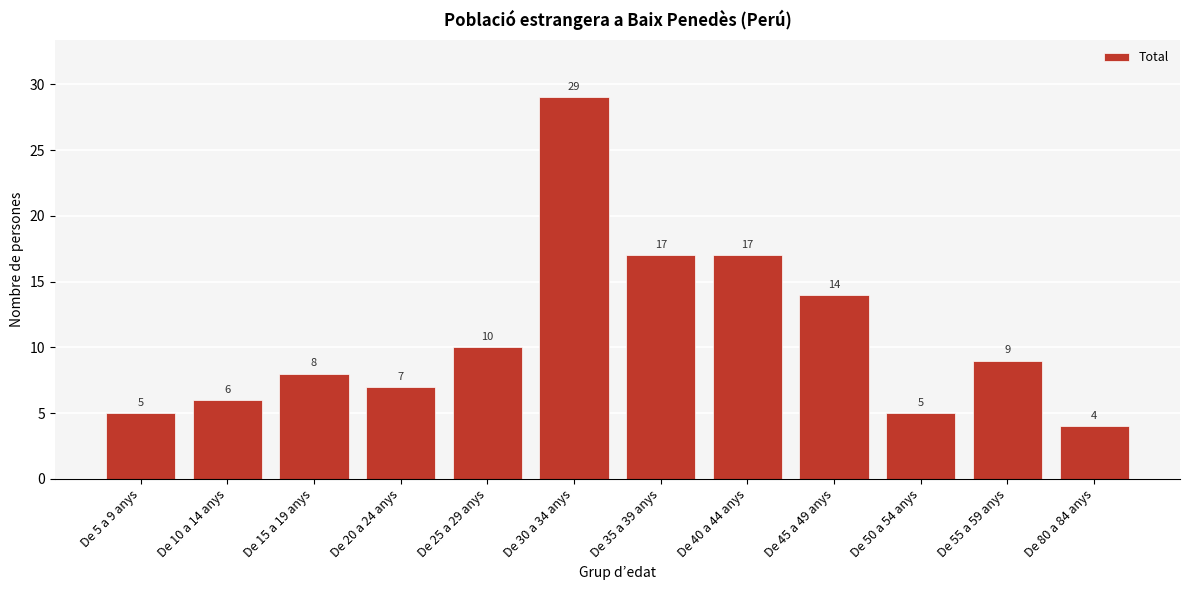

Reading right to left, extract all data points from this chart.

De 80 a 84 anys=4	De 55 a 59 anys=9	De 50 a 54 anys=5	De 45 a 49 anys=14	De 40 a 44 anys=17	De 35 a 39 anys=17	De 30 a 34 anys=29	De 25 a 29 anys=10	De 20 a 24 anys=7	De 15 a 19 anys=8	De 10 a 14 anys=6	De 5 a 9 anys=5